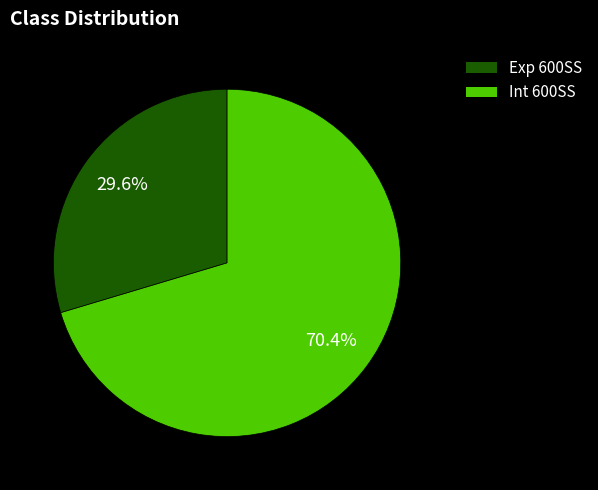

Which category has the smallest portion of the pie?

Exp 600SS